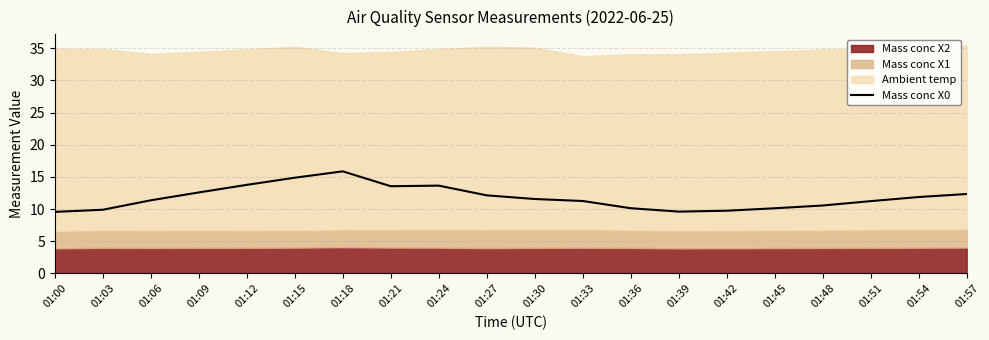

Approximately how many times larger is the value at 01:51 compared to 01:33?

1.0